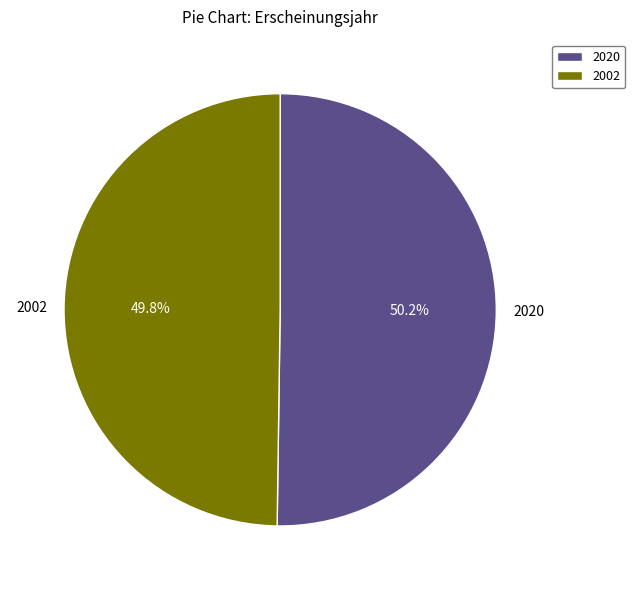

What is the ratio of the value at 2002 to the value at 2020?

1.0